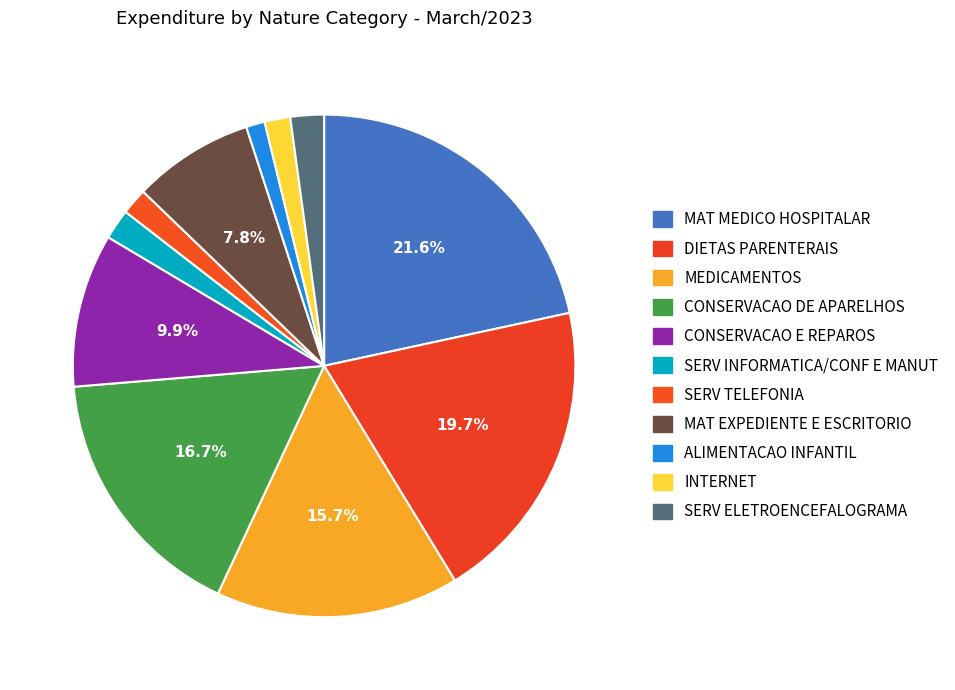

Which category has the biggest portion of the pie?

MAT MEDICO HOSPITALAR